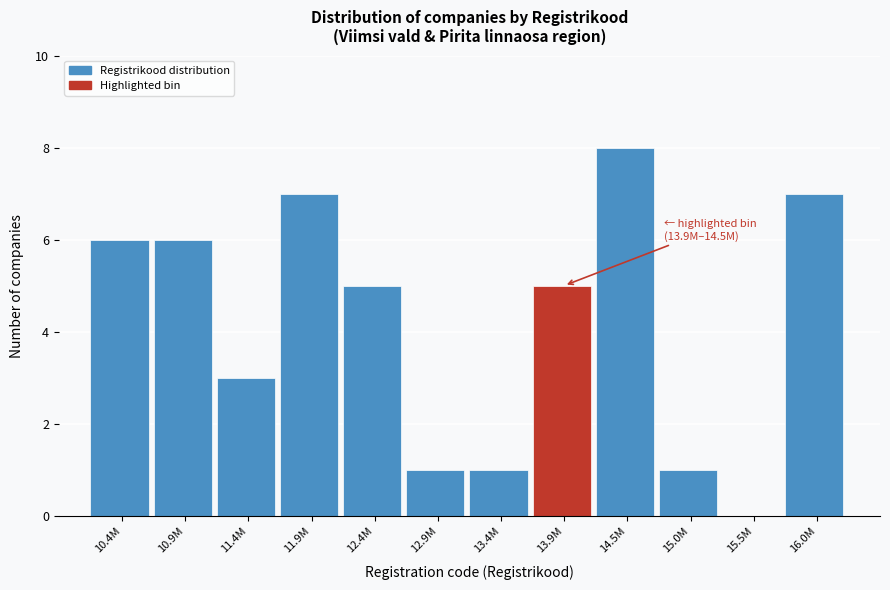

Reading left to right, list all the values displayed in this chart.

10.4M=6	10.9M=6	11.4M=3	11.9M=7	12.4M=5	12.9M=1	13.4M=1	13.9M=5	14.5M=8	15.0M=1	15.5M=0	16.0M=7